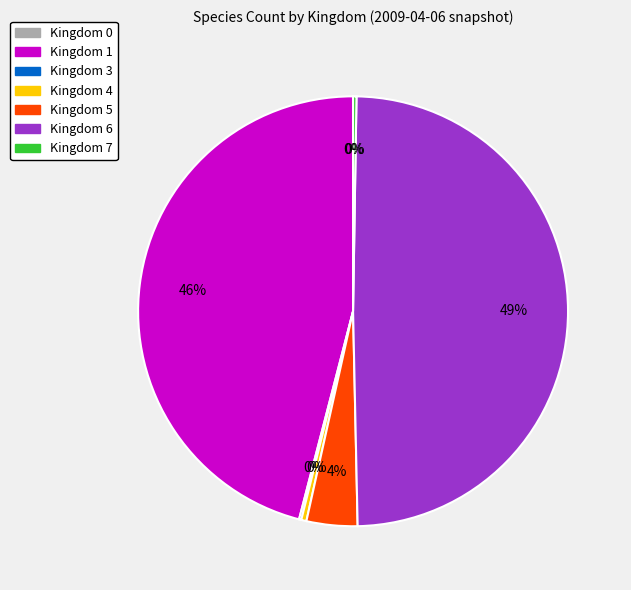

True or false: Kingdom 5 accounts for 4% of the total.

True